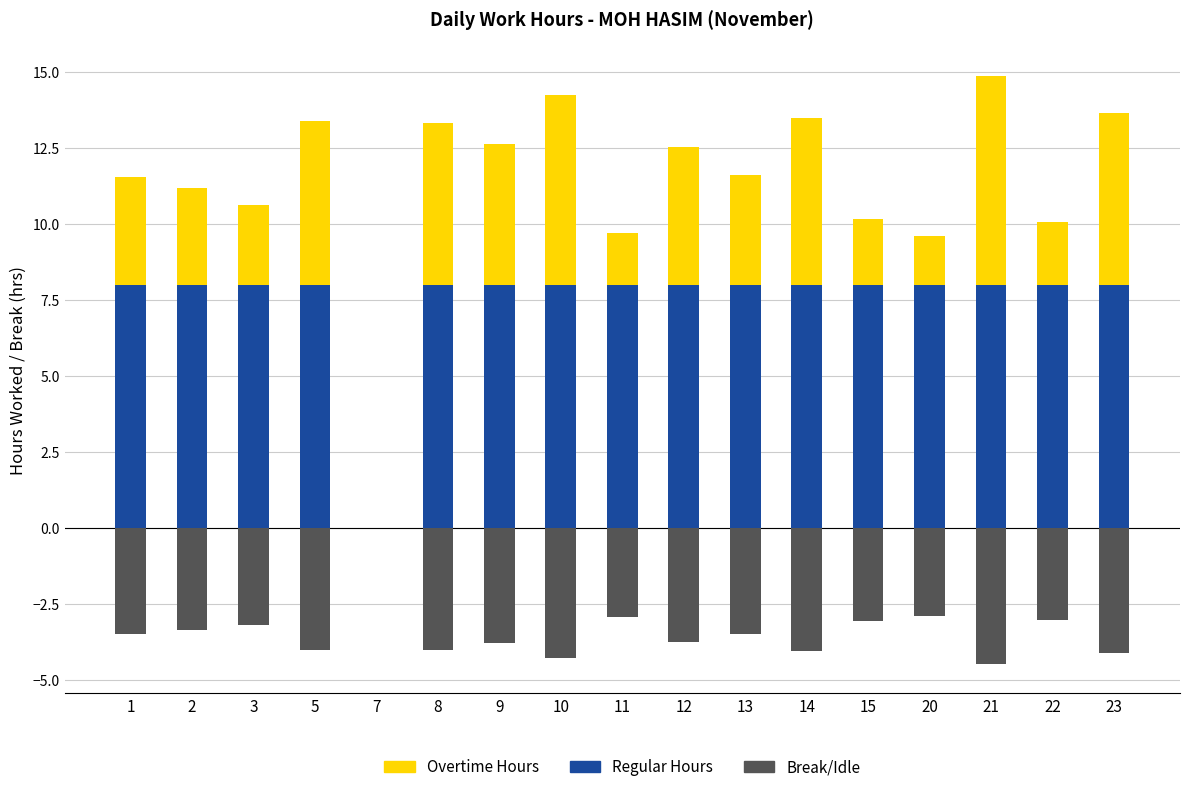

How many data points in Break/Idle are above -3?

3